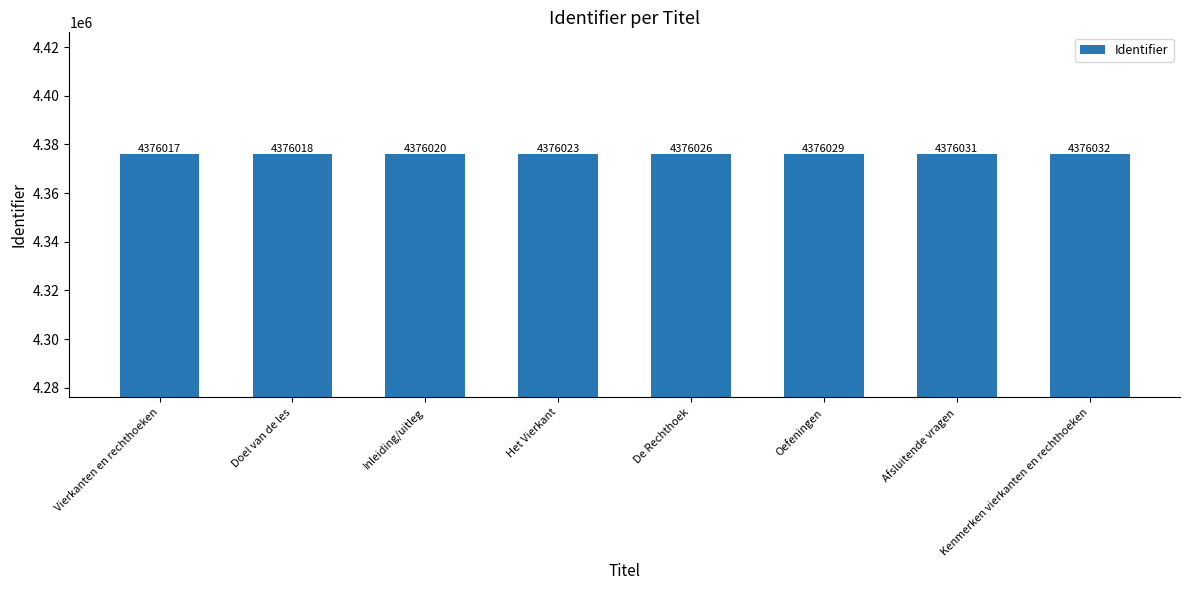

At which category does the chart reach its peak across all series?

Kenmerken vierkanten en rechthoeken